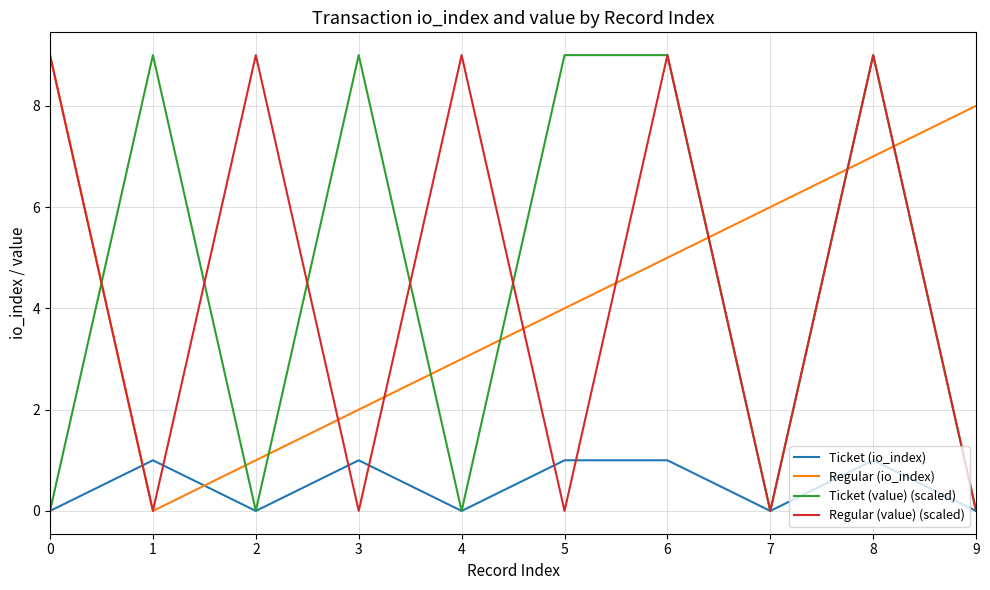

After their last crossing, which series has the higher values: Ticket (value) (scaled) or Regular (io_index)?

Regular (io_index)